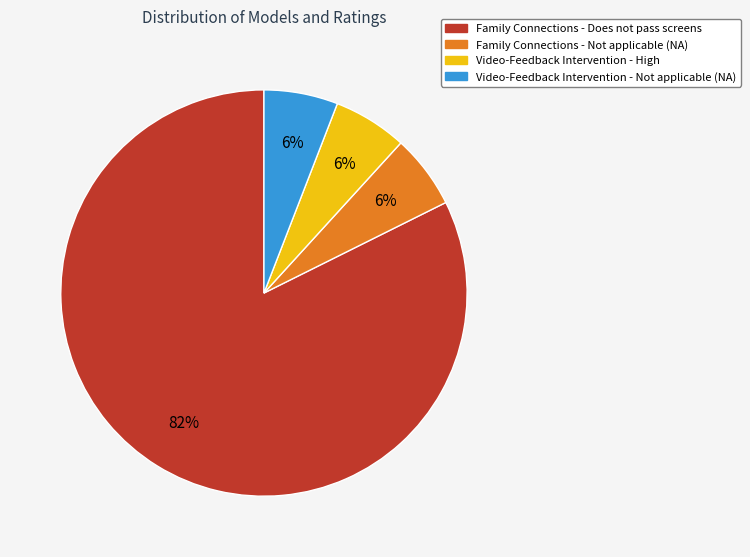

To the nearest percent, what portion does Video-Feedback Intervention - Not applicable (NA) represent?

6%